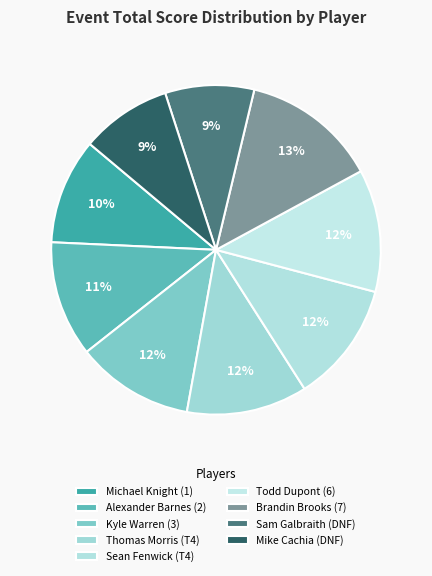

Count the number of slices in the pie.

9